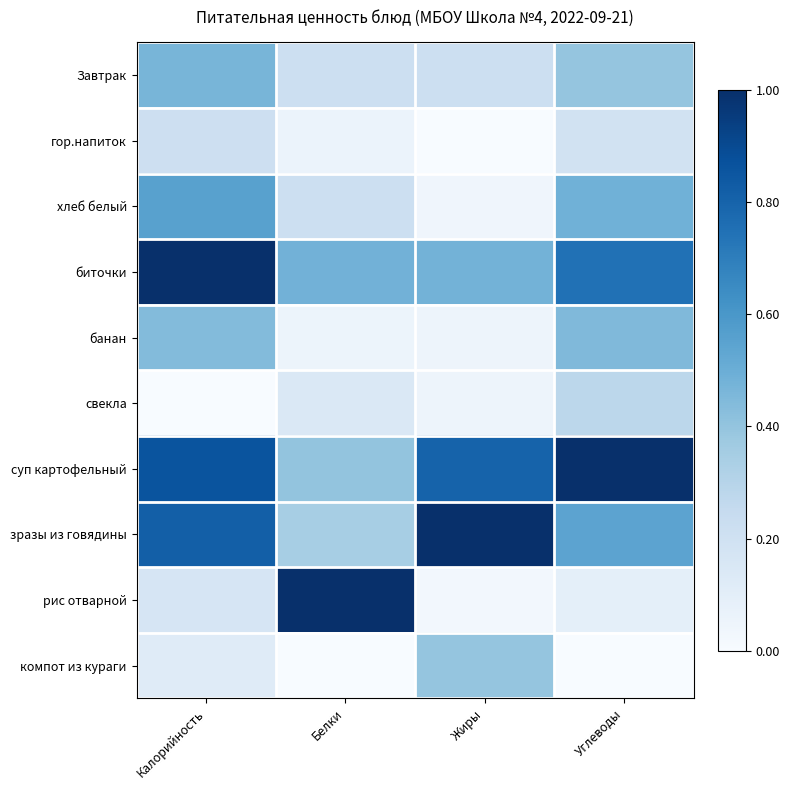

Reading left to right, what are all the values shown in this chart?

Завтрак: Калорийность=0.5	Белки=0.2	Жиры=0.2	Углеводы=0.4
гор.напиток: Калорийность=0.2	Белки=0.1	Жиры=0.0	Углеводы=0.2
хлеб белый: Калорийность=0.6	Белки=0.2	Жиры=0.0	Углеводы=0.5
биточки: Калорийность=1.0	Белки=0.5	Жиры=0.5	Углеводы=0.7
банан: Калорийность=0.4	Белки=0.1	Жиры=0.0	Углеводы=0.4
свекла: Калорийность=0.0	Белки=0.1	Жиры=0.0	Углеводы=0.3
суп картофельный: Калорийность=0.9	Белки=0.4	Жиры=0.8	Углеводы=1.0
зразы из говядины: Калорийность=0.8	Белки=0.3	Жиры=1.0	Углеводы=0.5
рис отварной: Калорийность=0.2	Белки=1.0	Жиры=0.0	Углеводы=0.1
компот из кураги: Калорийность=0.1	Белки=0.0	Жиры=0.4	Углеводы=0.0